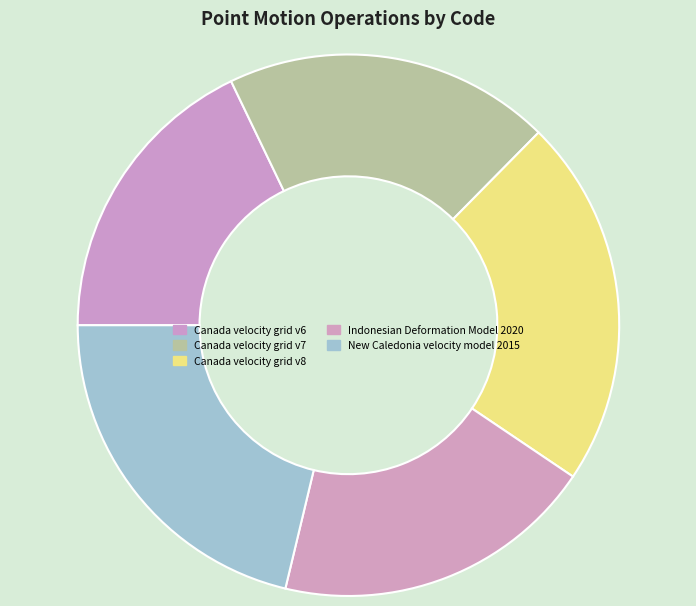

How many slices are in this pie chart?

5